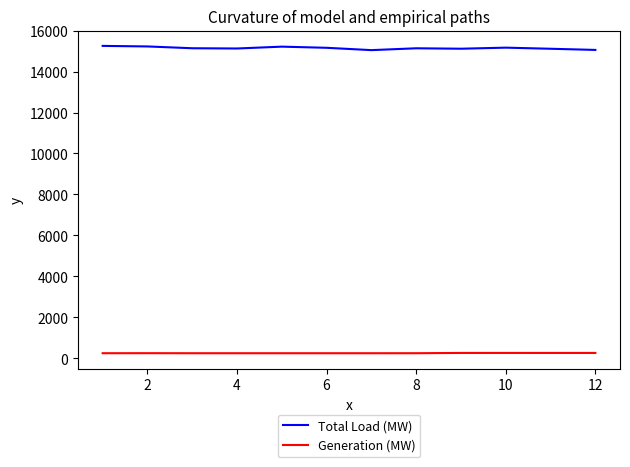

Which series has the widest spread of values?

Total Load (MW)